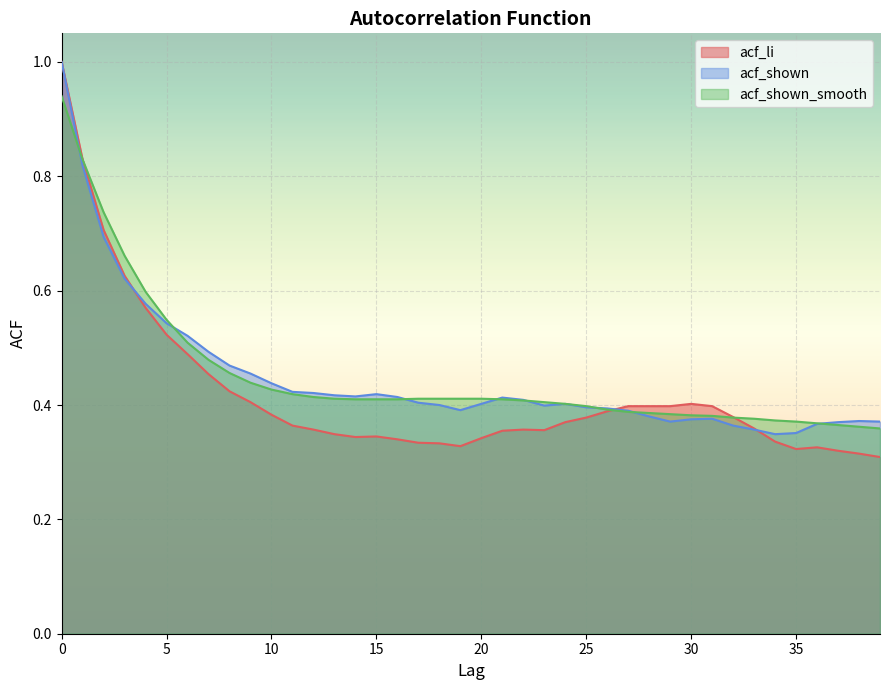

List the series in order of their peak value, lowest first.

acf_shown_smooth, acf_li, acf_shown